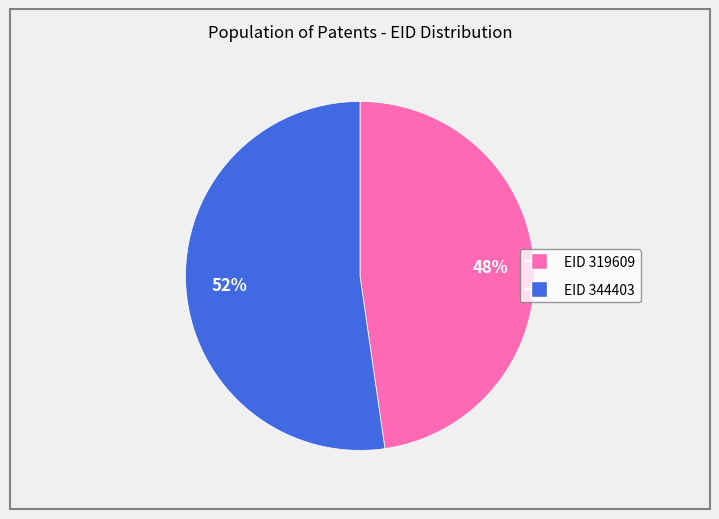

To the nearest percent, what is the average slice percentage?

50%